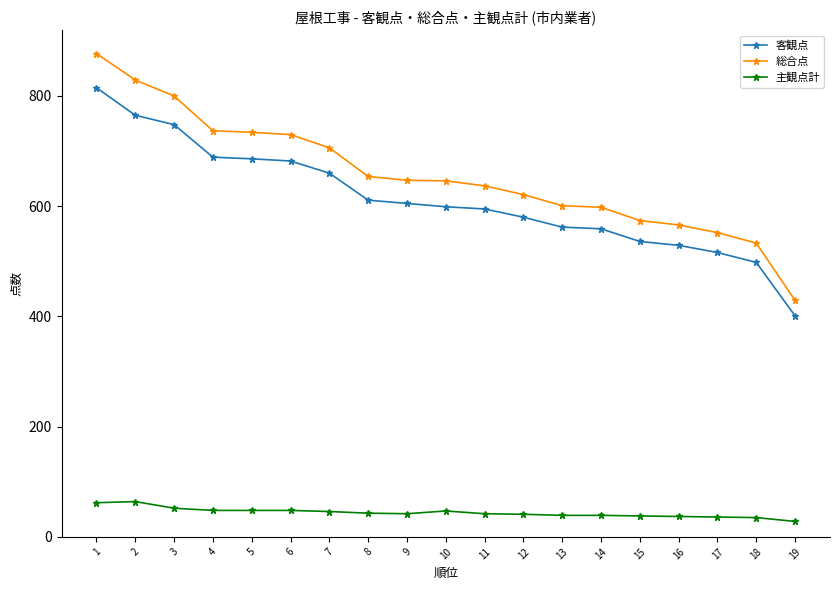

The value of 客観点 at 2 is 228. True or false?

False